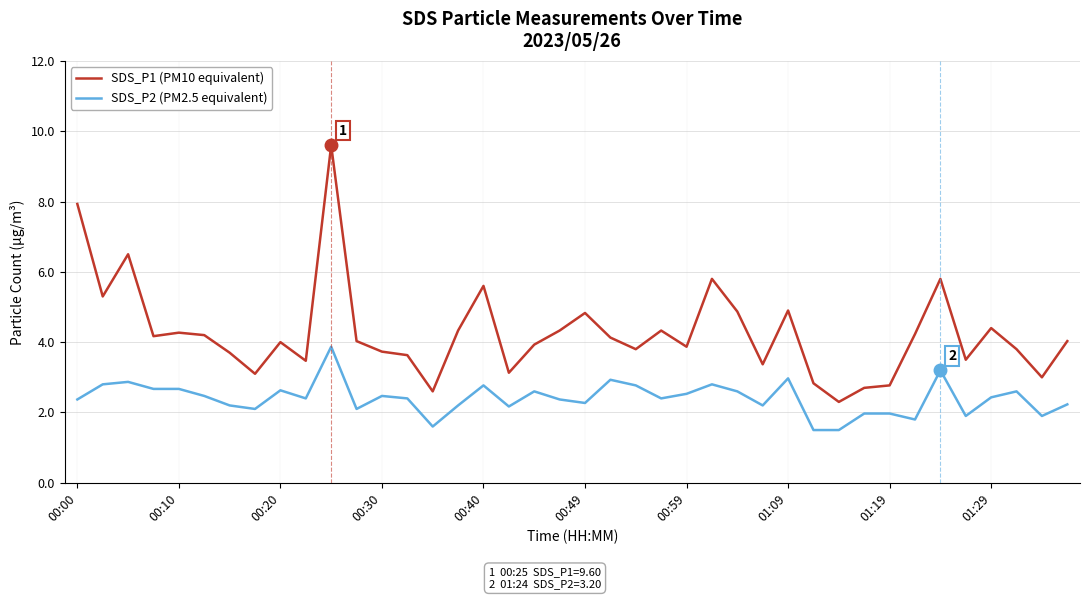

Which series has the largest total across all categories?

SDS_P1 (PM10 equivalent)